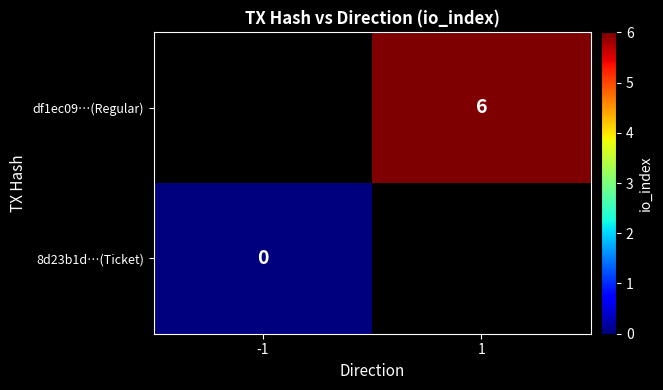

True or false: df1ec09…(Regular) has a value of 3 at 1.

False